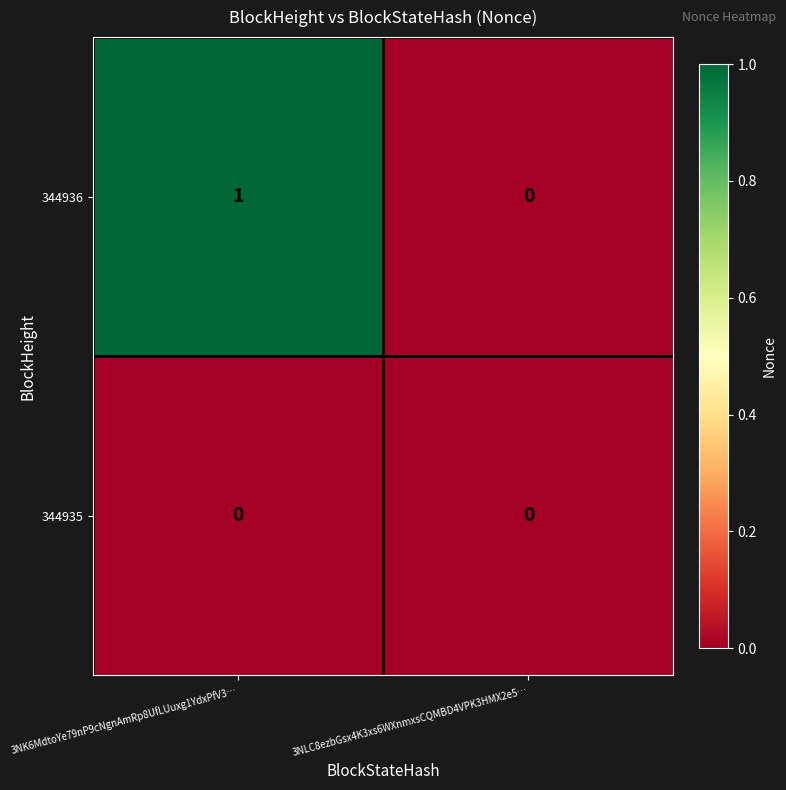

True or false: 344936 has a value of 1 at 3NK6MdtoYe79nP9cNgnAmRp8UfLUuxg1YdxPfV3….

True